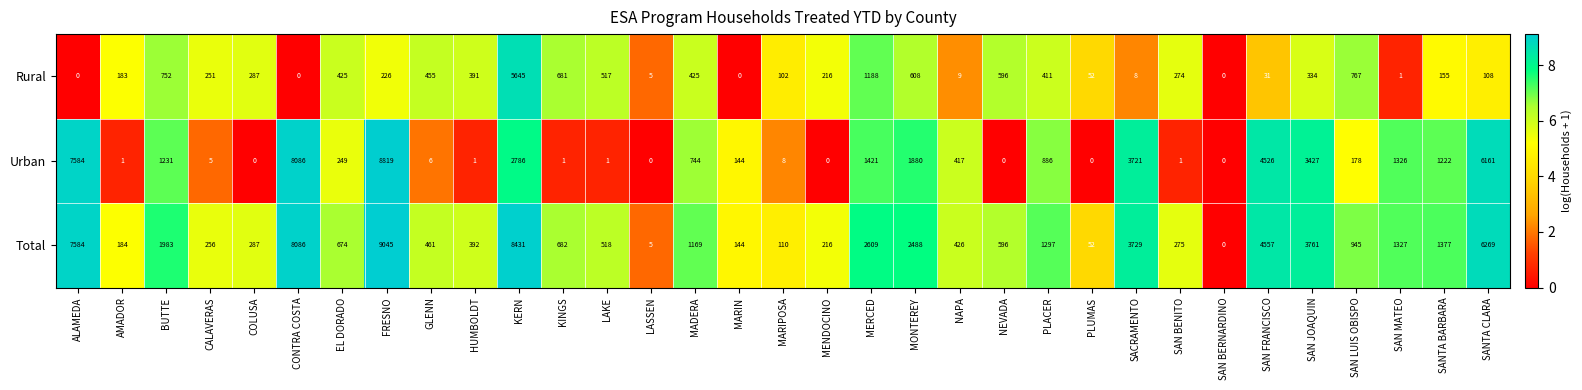

What is the sum of the Total values at NAPA and MARIN?

570